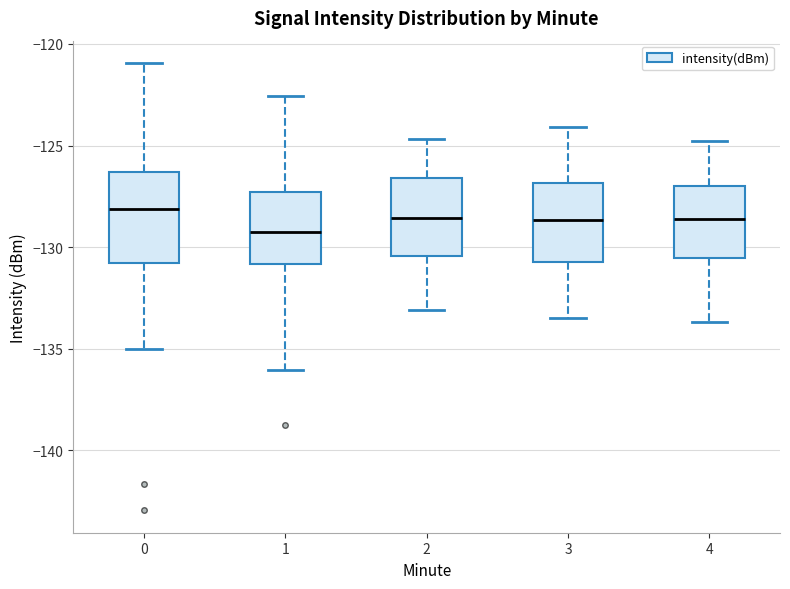

Where is the lower edge of the box at x = 4 on the y-axis? The values are not printed on the chart, so give them approximately, as read against the axis.

-130.5